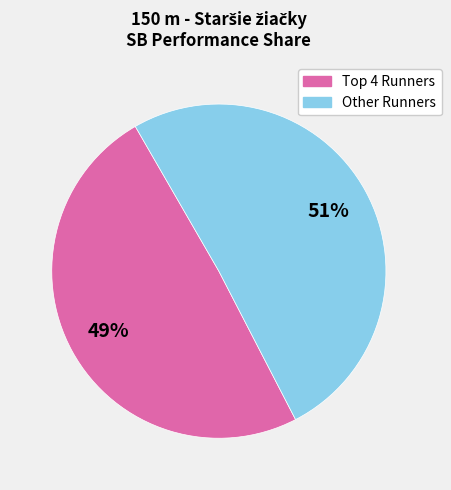

How many segments does this pie chart have?

2